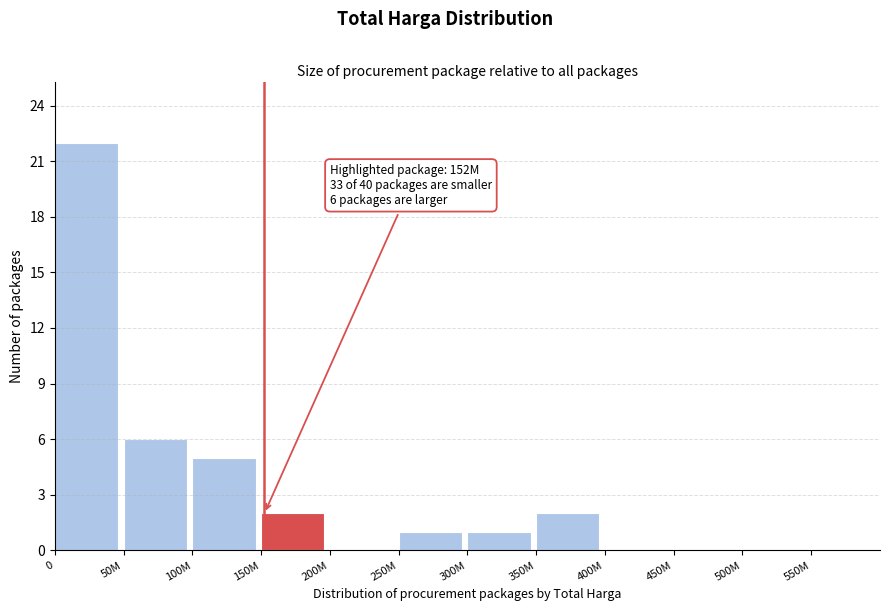

Reading left to right, what are all the values shown in this chart?

0=22	50M=6	100M=5	150M=2	200M=0	250M=1	300M=1	350M=2	400M=0	450M=0	500M=0	550M=0